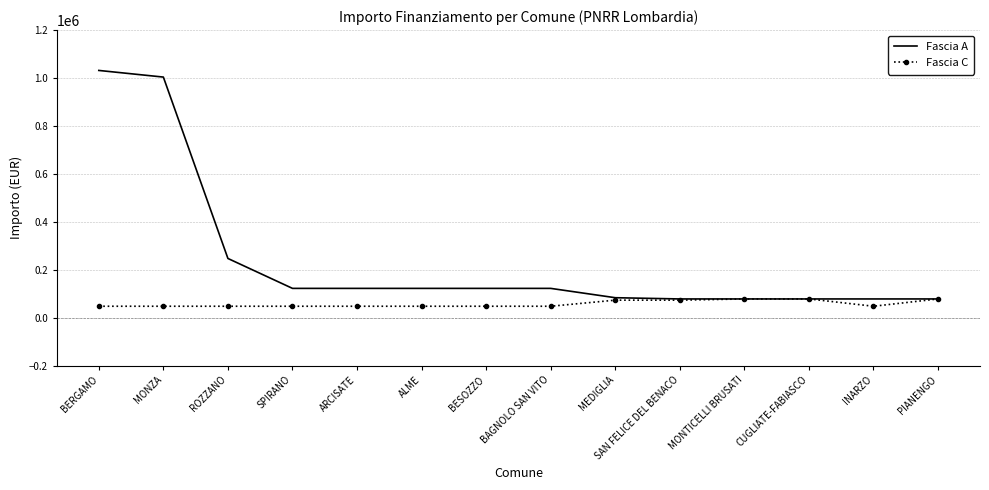

Which series changed the most between MONZA and SPIRANO?

Fascia A